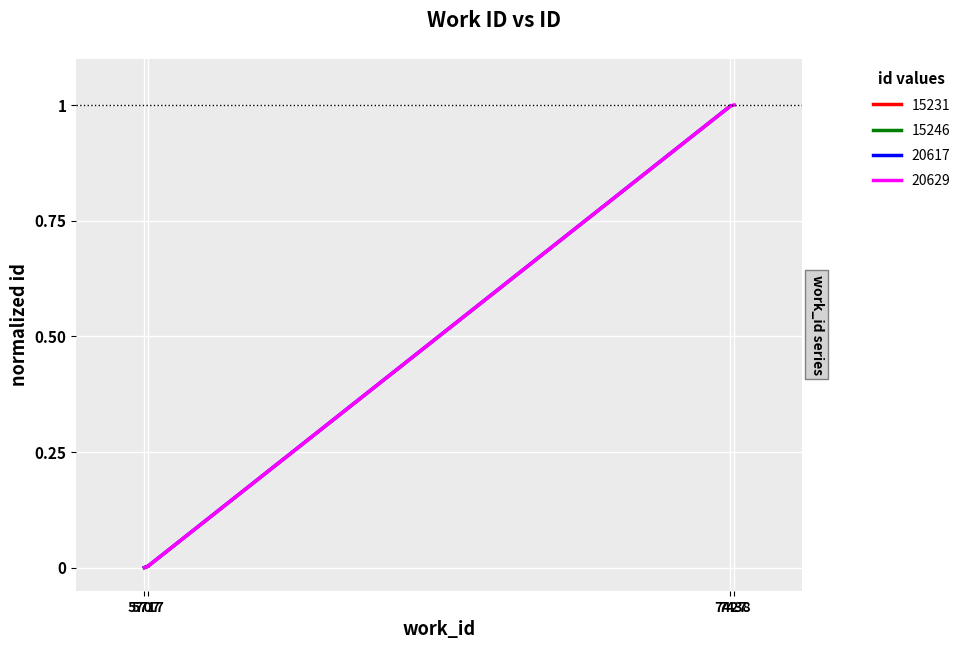

What is the sum of all values?

2.0